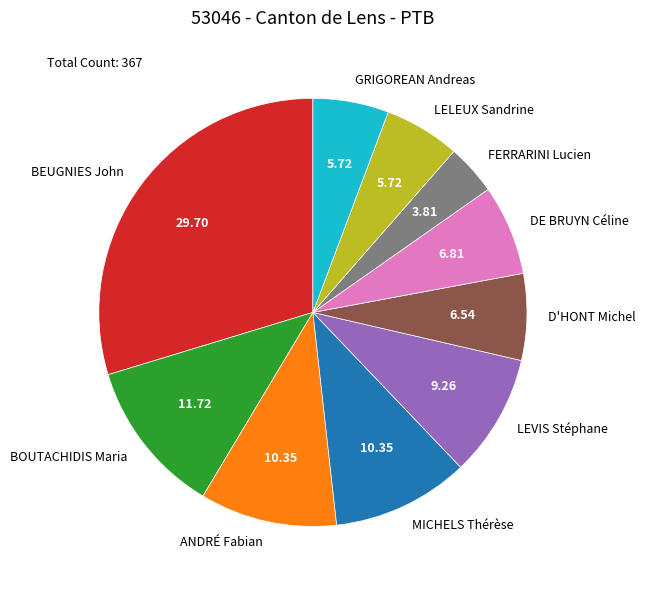

Is it true that DE BRUYN Céline is 19% of the pie?

False